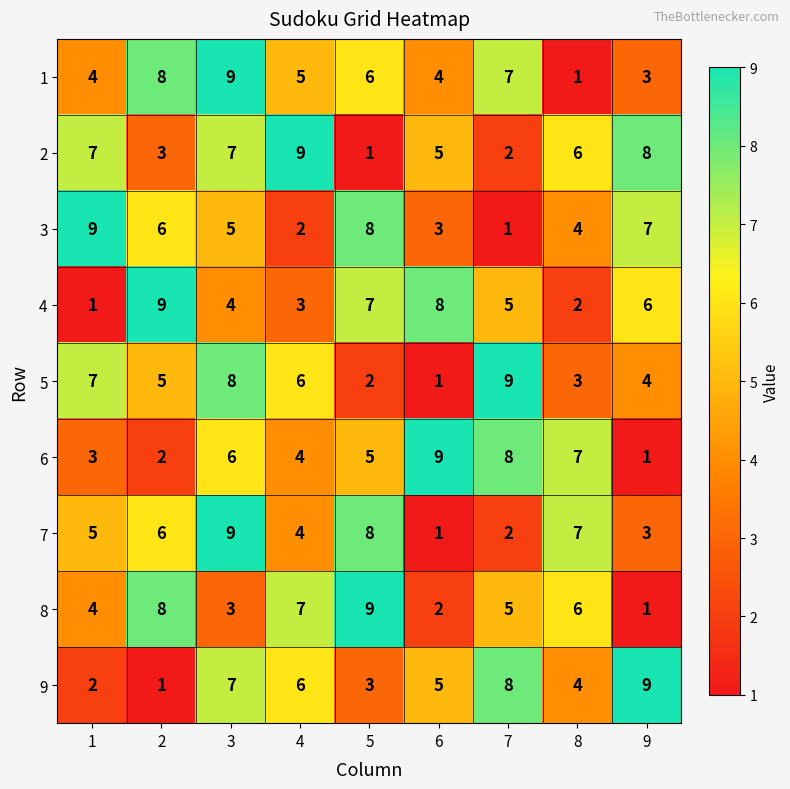

Rank the categories by 3 value from lowest to highest.

7, 4, 6, 8, 3, 2, 9, 5, 1